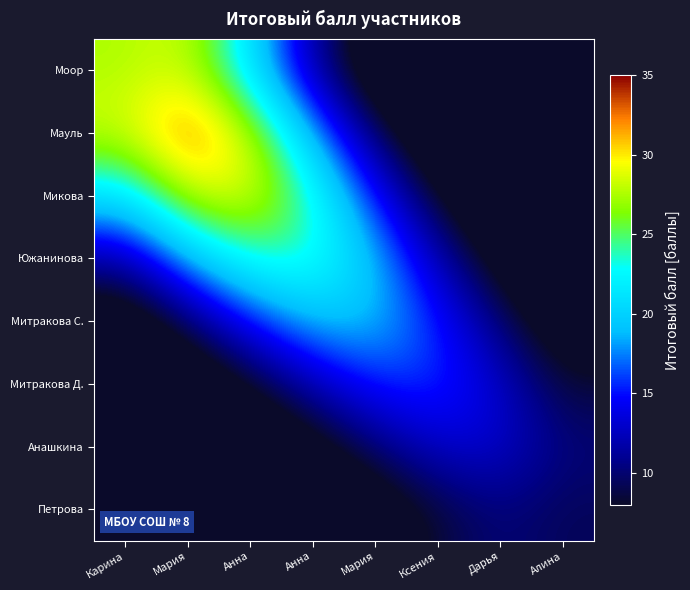

What is the spread (max minus min) of values at Анна?

28.1